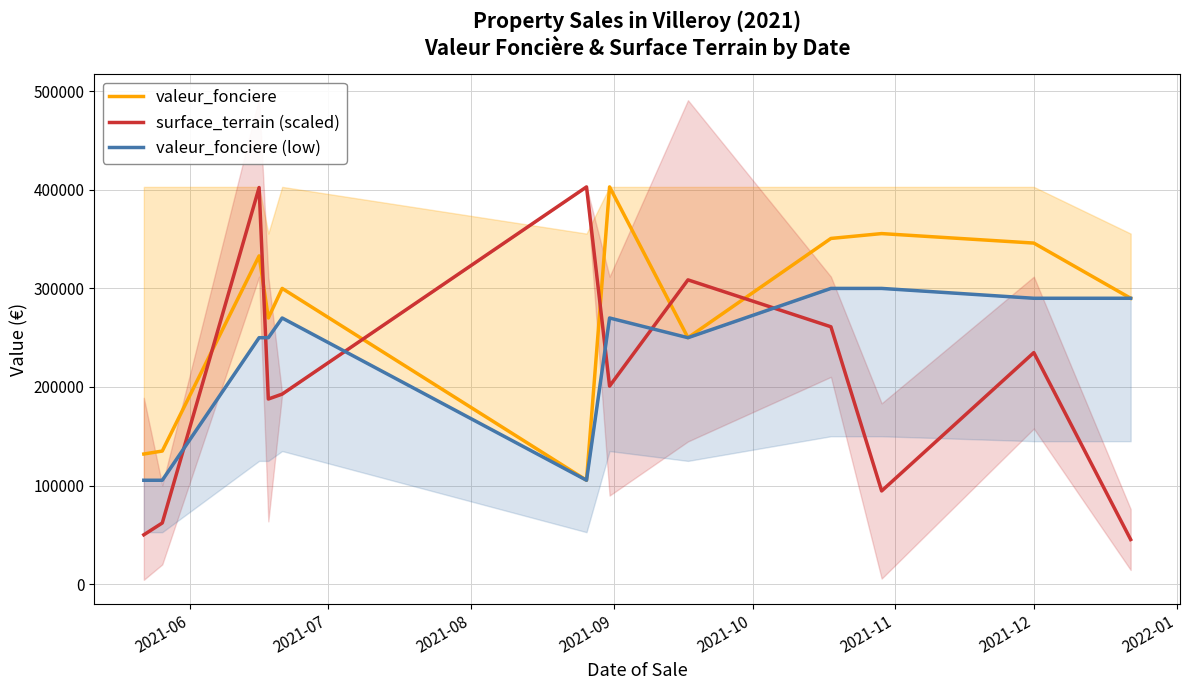

Rank the series by their average value, from lowest to highest.

surface_terrain (scaled), valeur_fonciere (low), valeur_fonciere